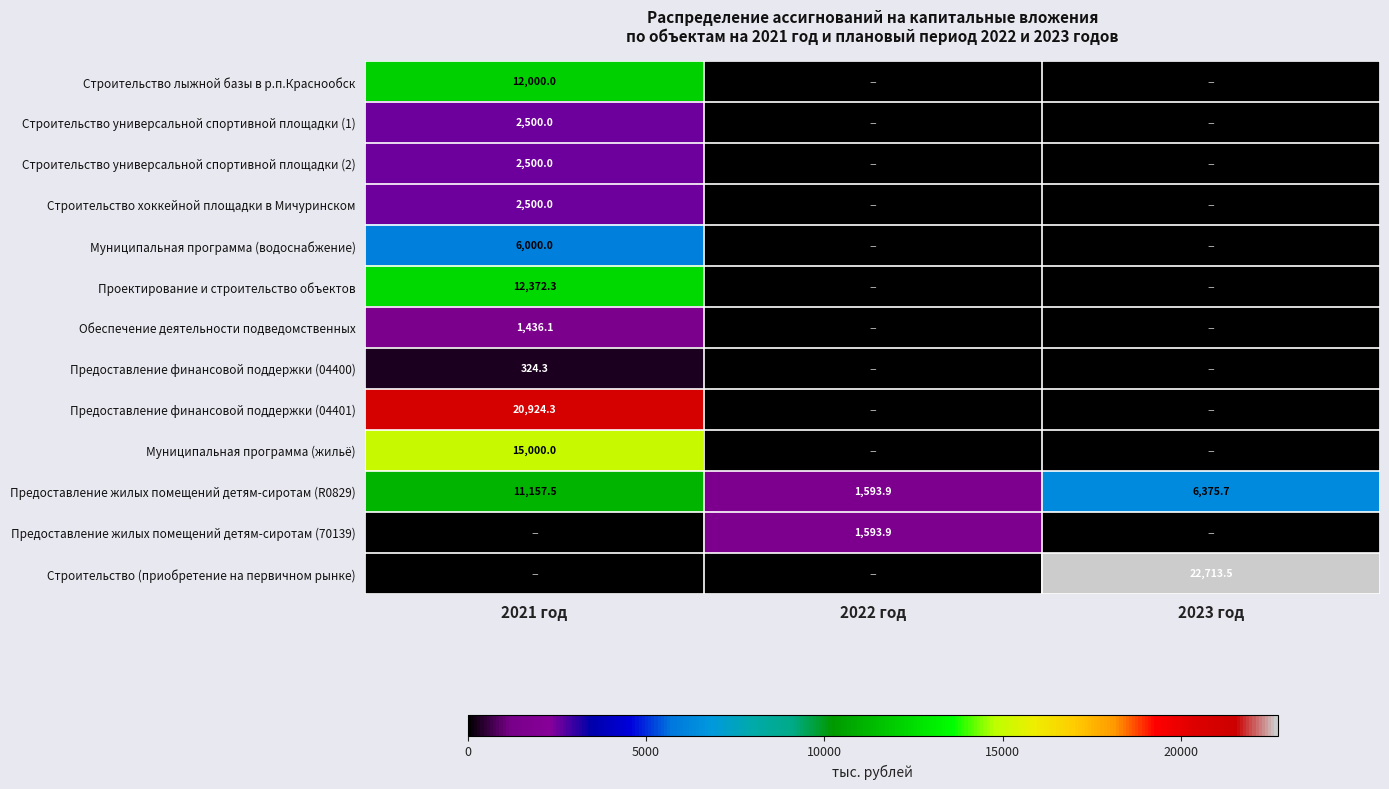

Where does the Предоставление жилых помещений детям-сиротам (R0829) series first go above 6375?

2021 год